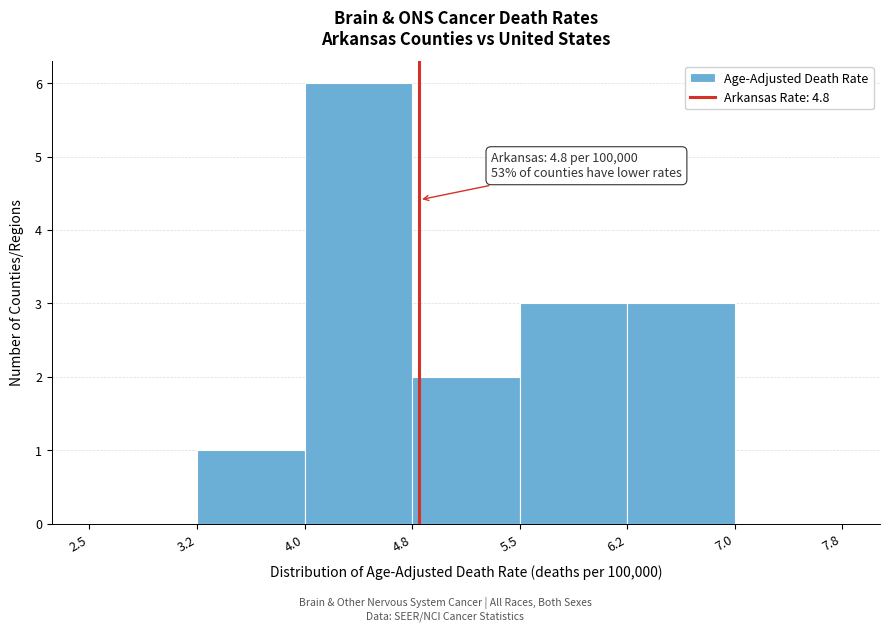

Which range on the x-axis has the tallest bar?

4.0 to 4.8